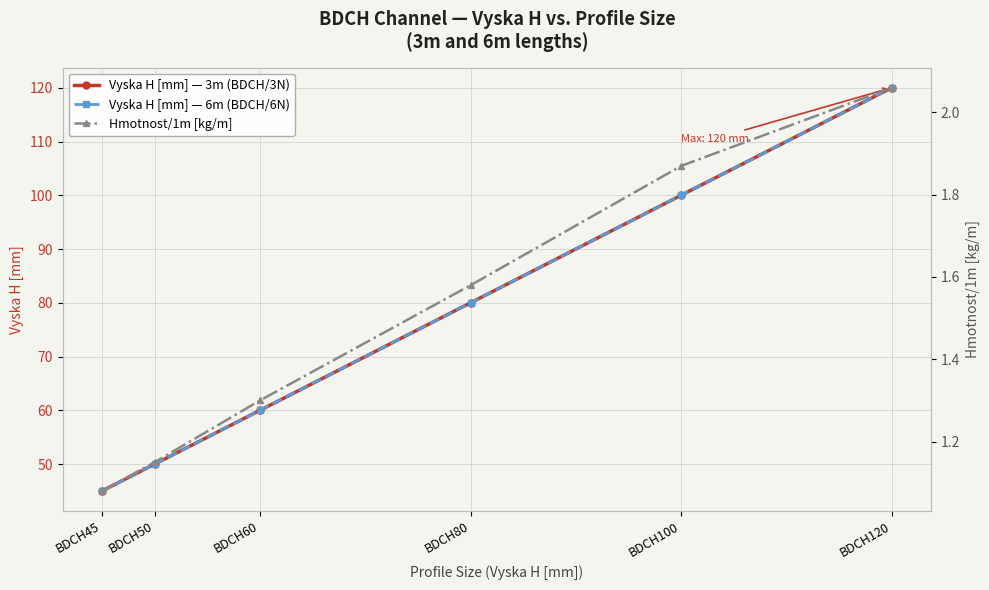

Reading right to left, what are all the values shown in this chart?

Vyska H [mm] — 3m (BDCH/3N): BDCH120=120.0	BDCH100=100.0	BDCH80=80.0	BDCH60=60.0	BDCH50=50.0	BDCH45=45.0
Vyska H [mm] — 6m (BDCH/6N): BDCH120=120.0	BDCH100=100.0	BDCH80=80.0	BDCH60=60.0	BDCH50=50.0	BDCH45=45.0
Hmotnost/1m [kg/m]: BDCH120=2.1	BDCH100=1.9	BDCH80=1.6	BDCH60=1.3	BDCH50=1.1	BDCH45=1.1